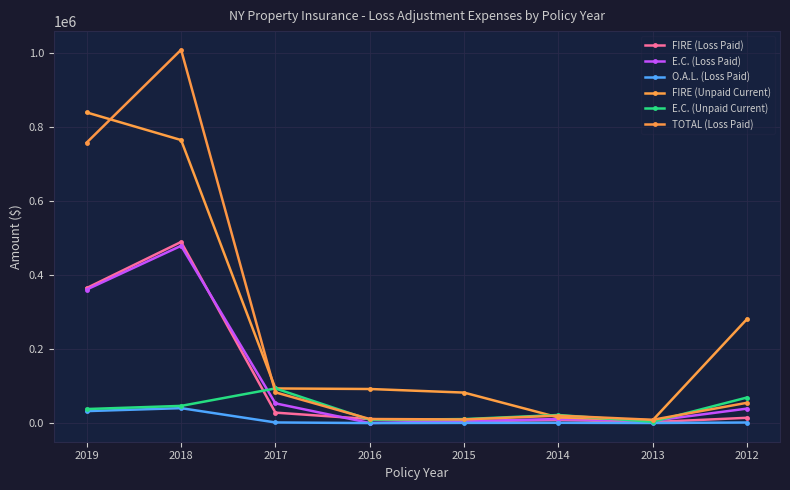

Which series ends up on top after the final intersection of FIRE (Unpaid Current) and E.C. (Unpaid Current)?

FIRE (Unpaid Current)